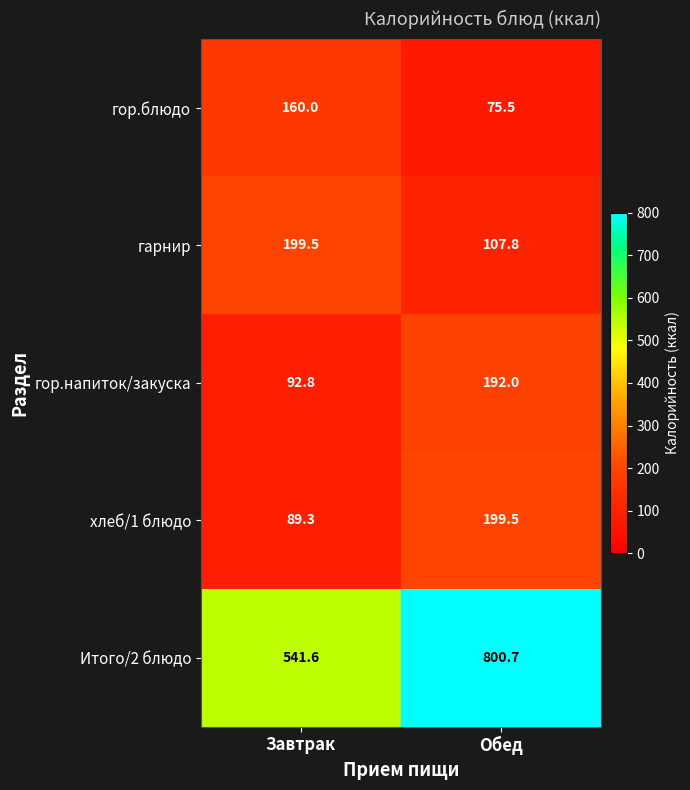

Which series has the largest range (max minus min)?

Итого/2 блюдо